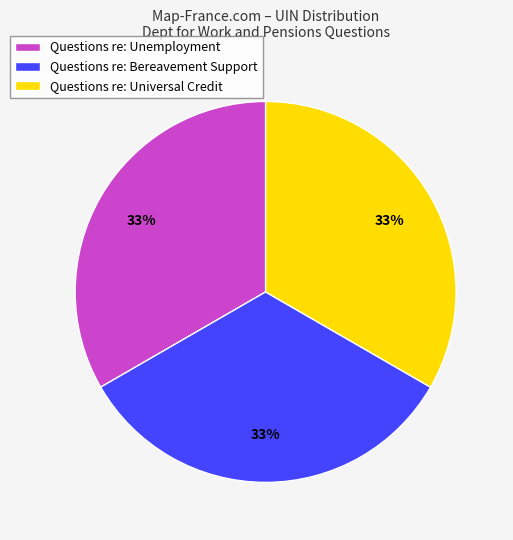

Does Questions re: Unemployment represent more than half of the total?

No